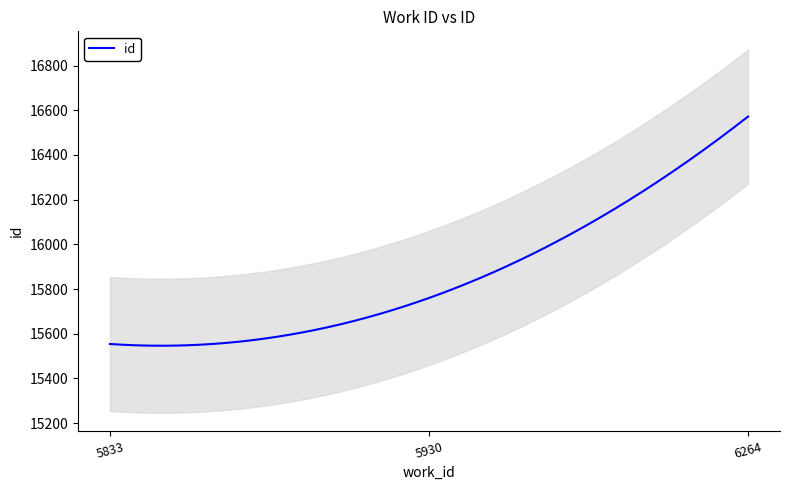

List the labels in order of value, largest first.

6264, 5930, 5833